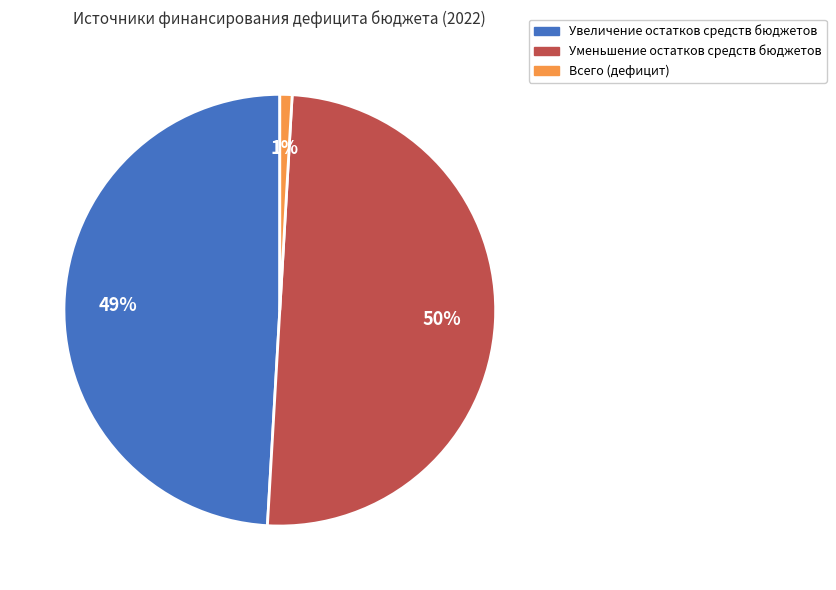

To the nearest percent, what is the combined percentage of Увеличение остатков средств бюджетов and Уменьшение остатков средств бюджетов?

99%